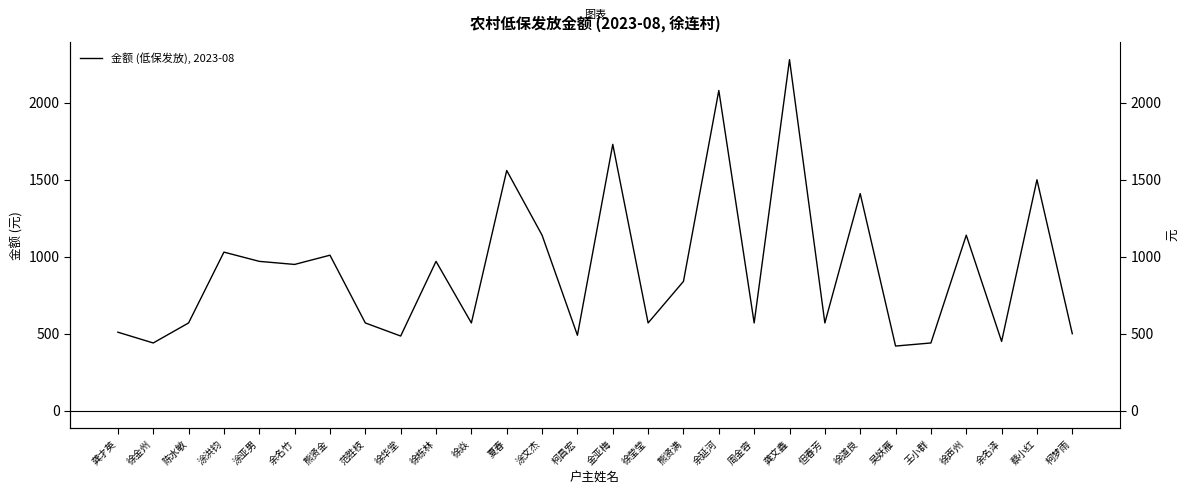

What is the sum of the values at 涂洪钧 and 熊贤满?

1870